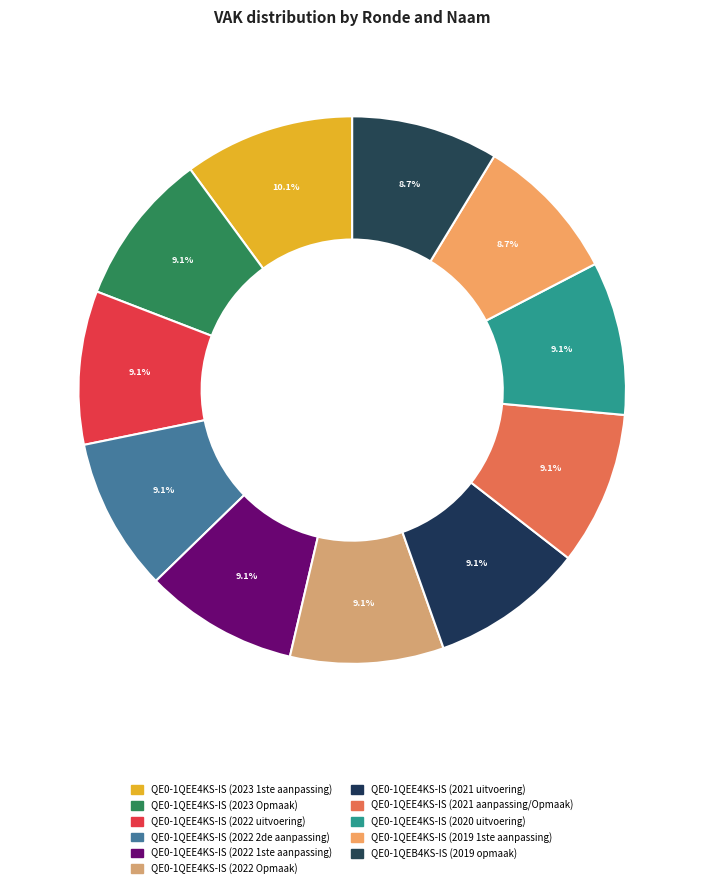

The QE0-1QEE4KS-IS (2023 Opmaak) slice represents 24% of the pie. True or false?

False